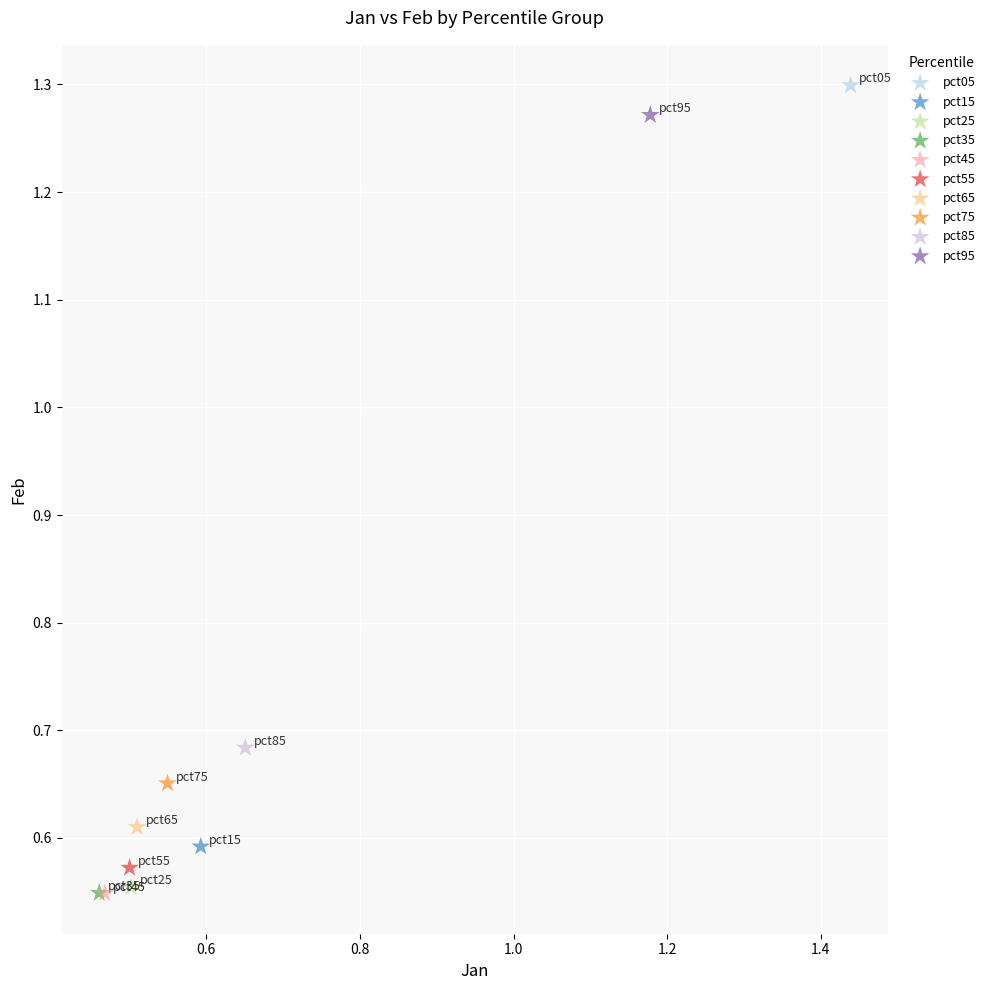

What are all the series names shown in the legend?

pct05, pct15, pct25, pct35, pct45, pct55, pct65, pct75, pct85, pct95